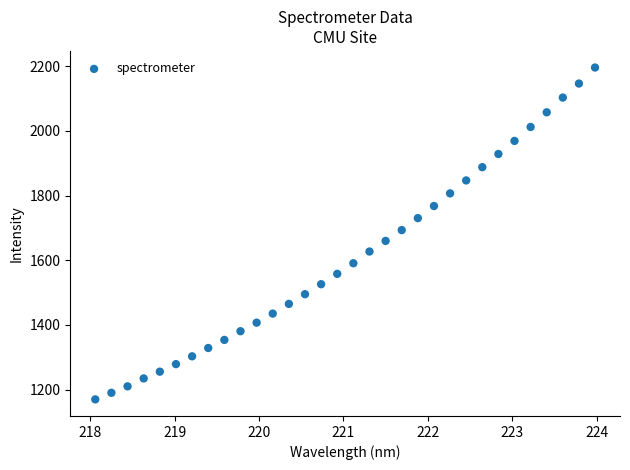

What is the range of X values (max minus min)?

5.9